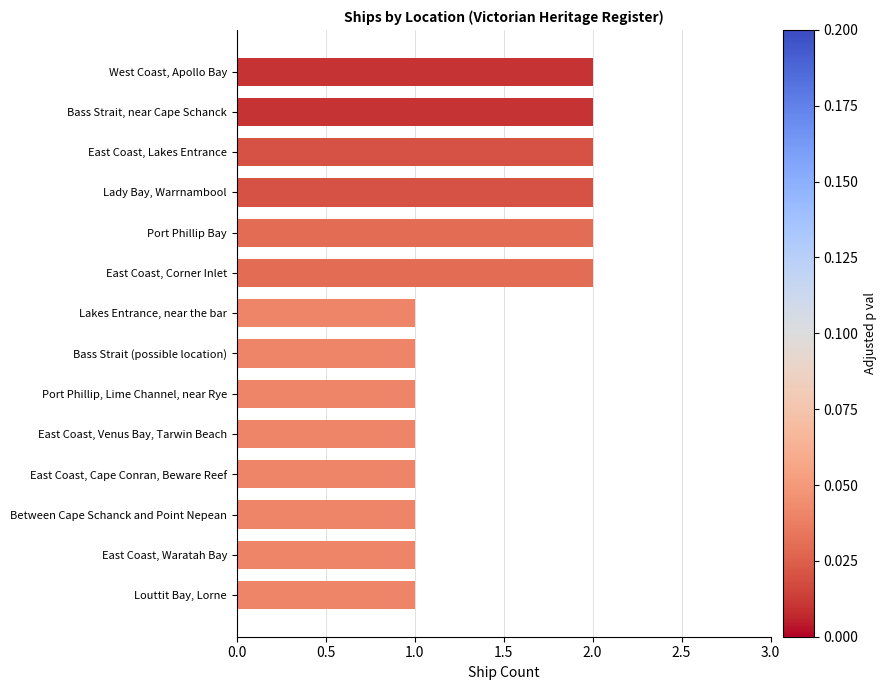

What is the minimum value shown in the chart?

1